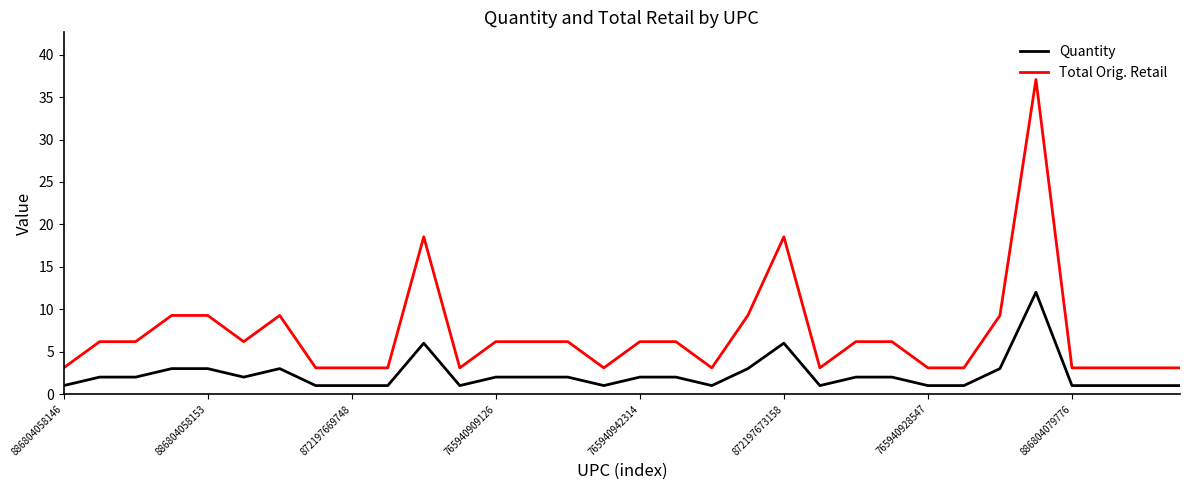

List the series in order of their overall mean, lowest first.

Quantity, Total Orig. Retail